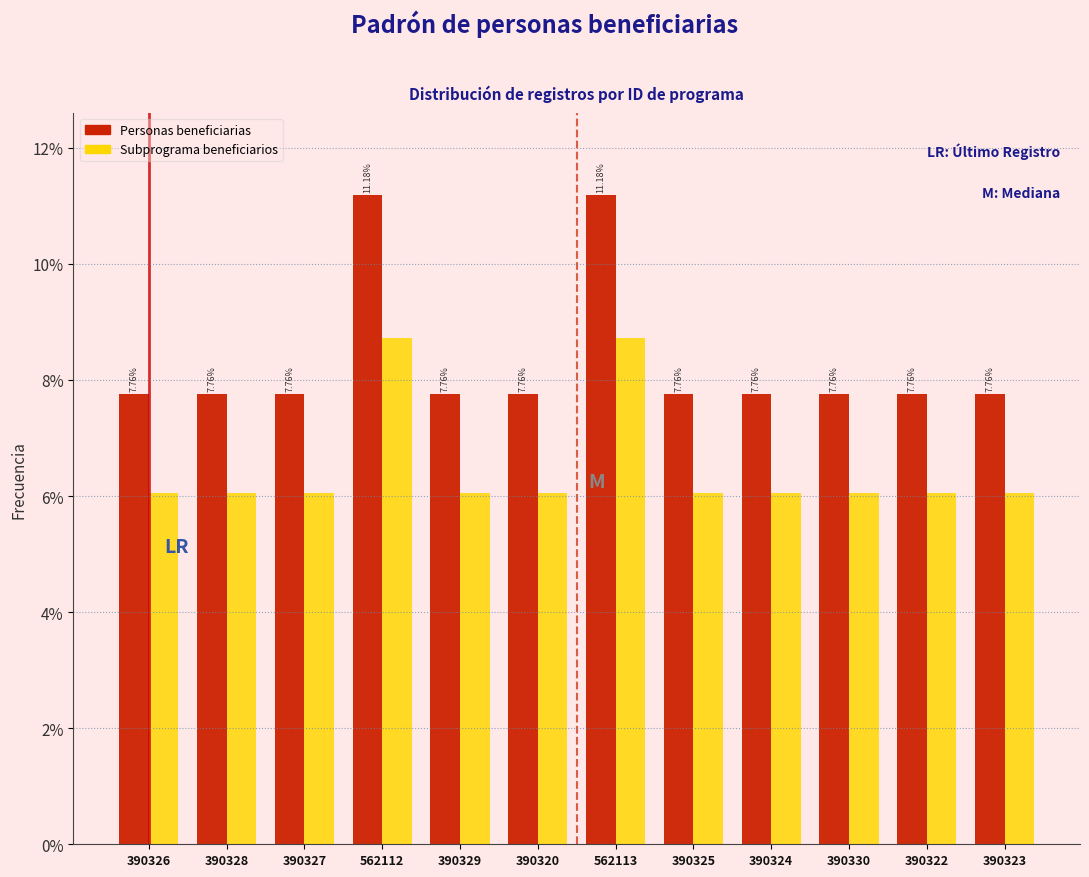

Rank the series by their maximum value, from highest to lowest.

Personas beneficiarias, Subprograma beneficiarios